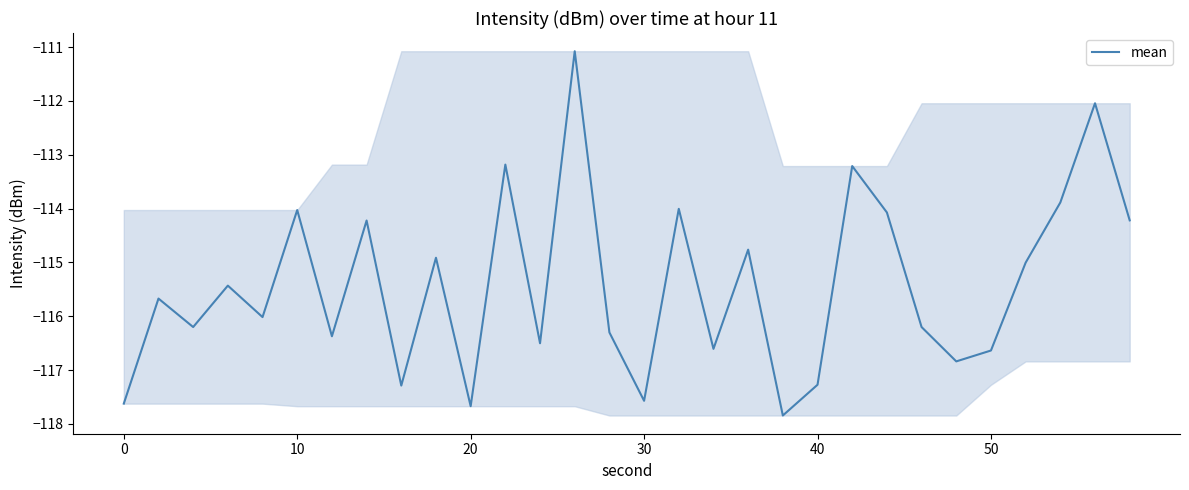

What is the greatest value displayed?

-111.1